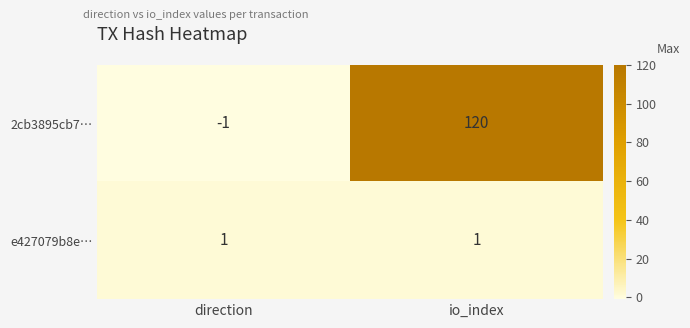

At direction, list the series in order from largest to smallest.

e427079b8e…, 2cb3895cb7…